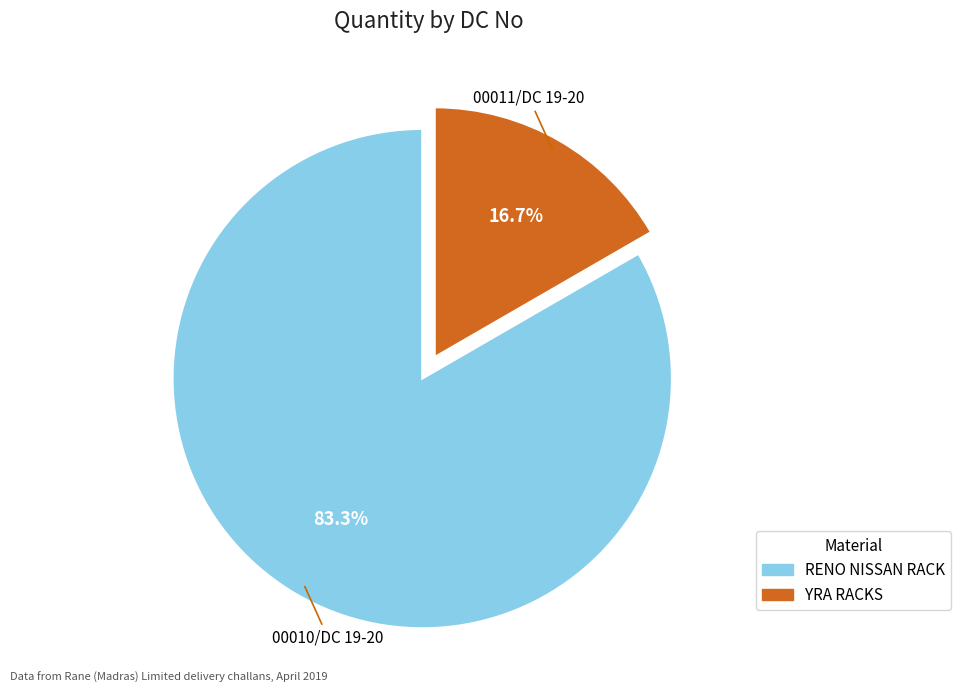

Is there a majority slice in this chart?

Yes